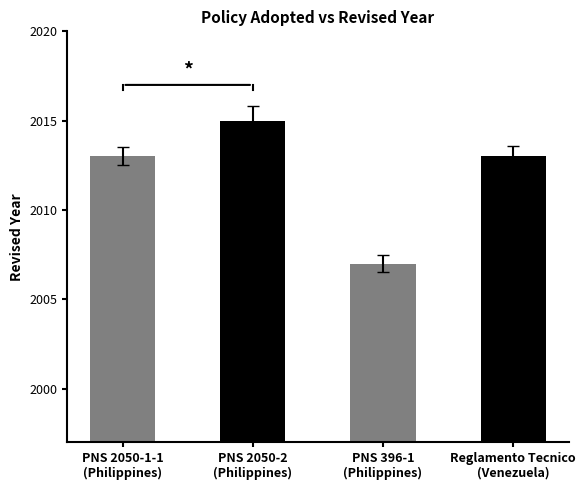

What is the label of the 1st bar from the right?

Reglamento Tecnico
(Venezuela)